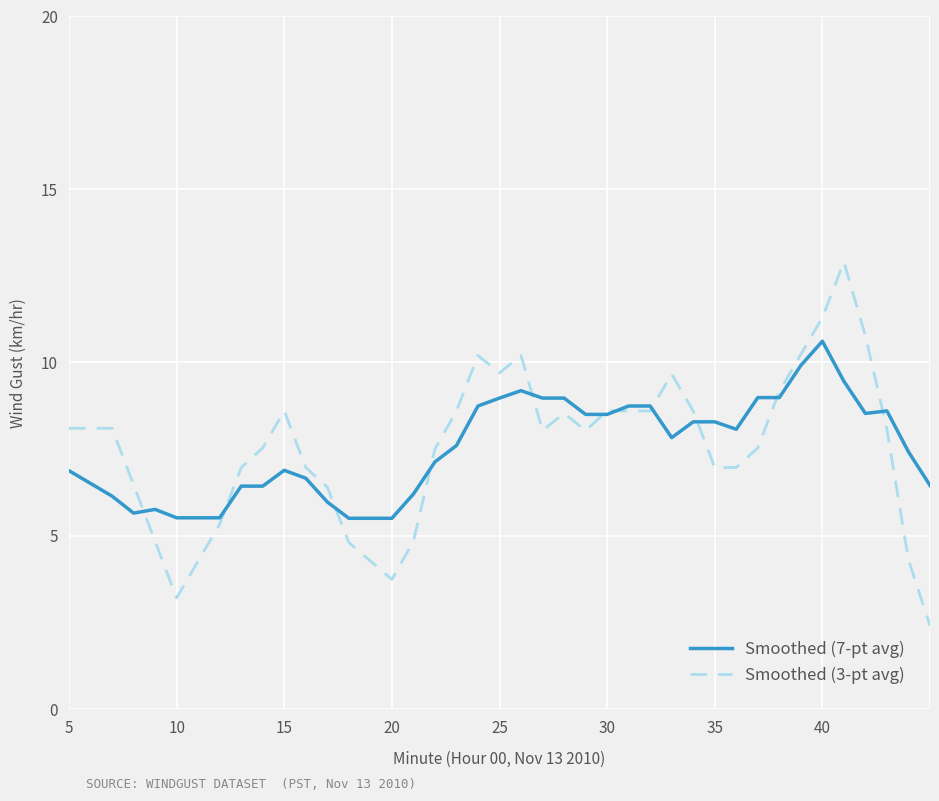

Which series has the largest range (max minus min)?

Smoothed (3-pt avg)